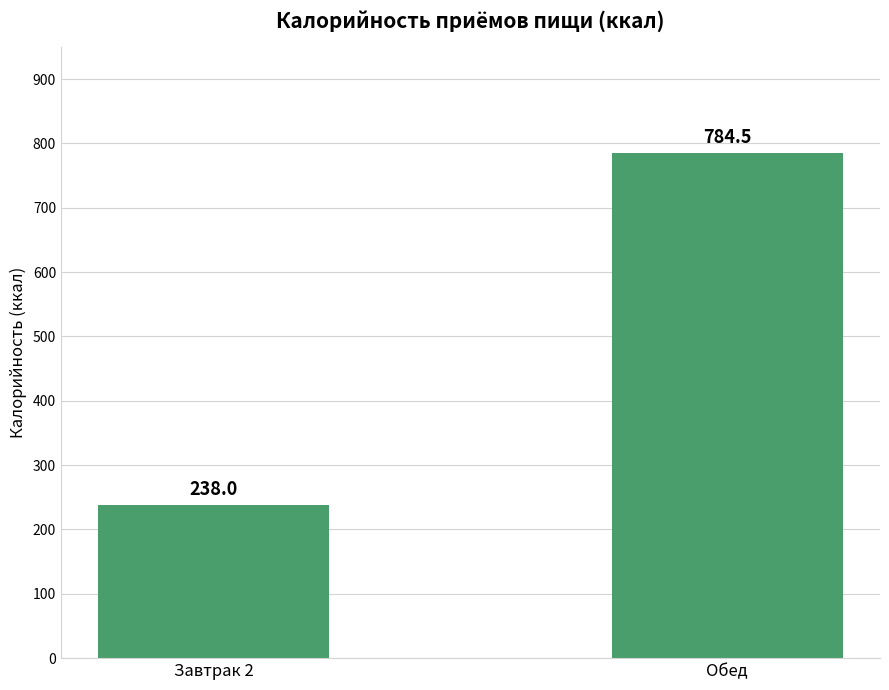

What is the ratio of the value at Завтрак 2 to the value at Обед?

0.3